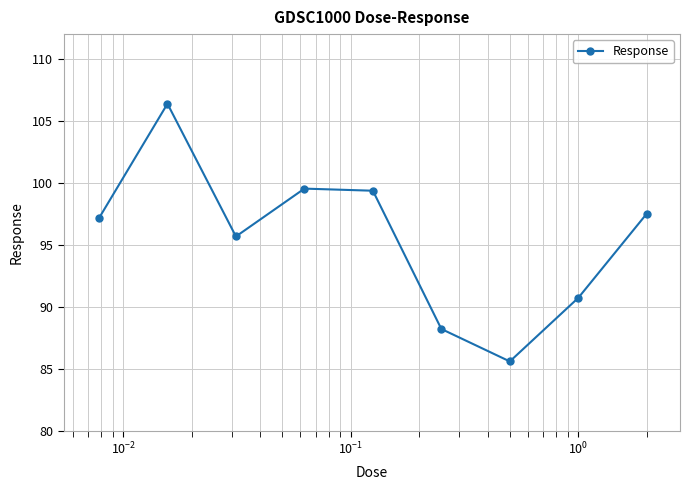

True or false: there are more than 2 points higher than both neighbors.

False